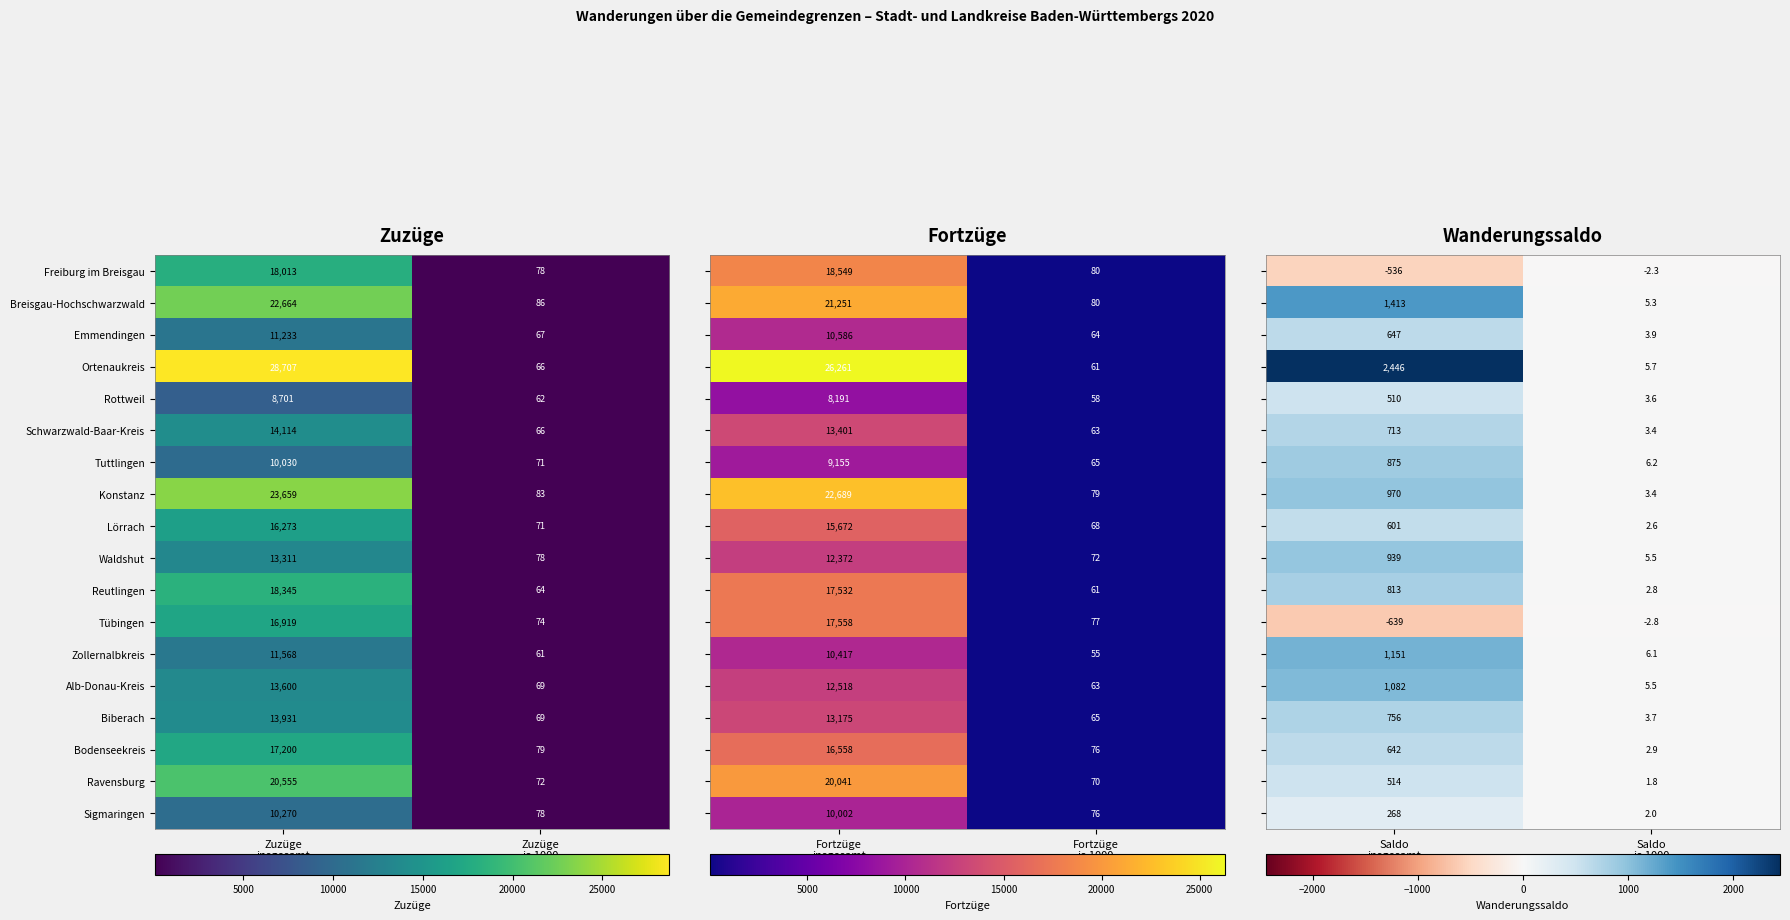

What is the lowest value of the Konstanz series?

83